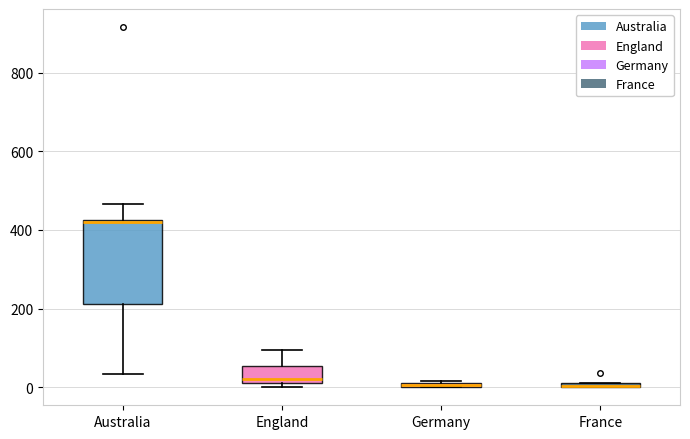

Where is the upper edge of the box for England on the y-axis? The values are not printed on the chart, so give them approximately, as read against the axis.

60